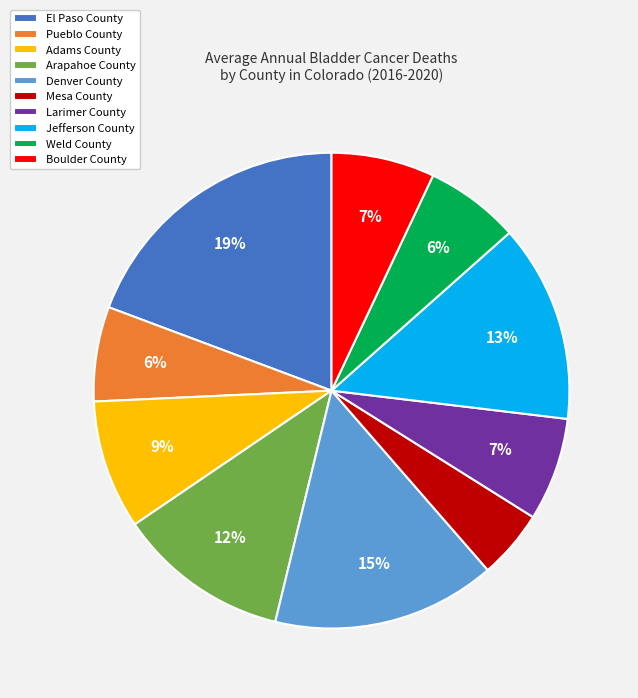

Is it true that Arapahoe County is 17% of the pie?

False